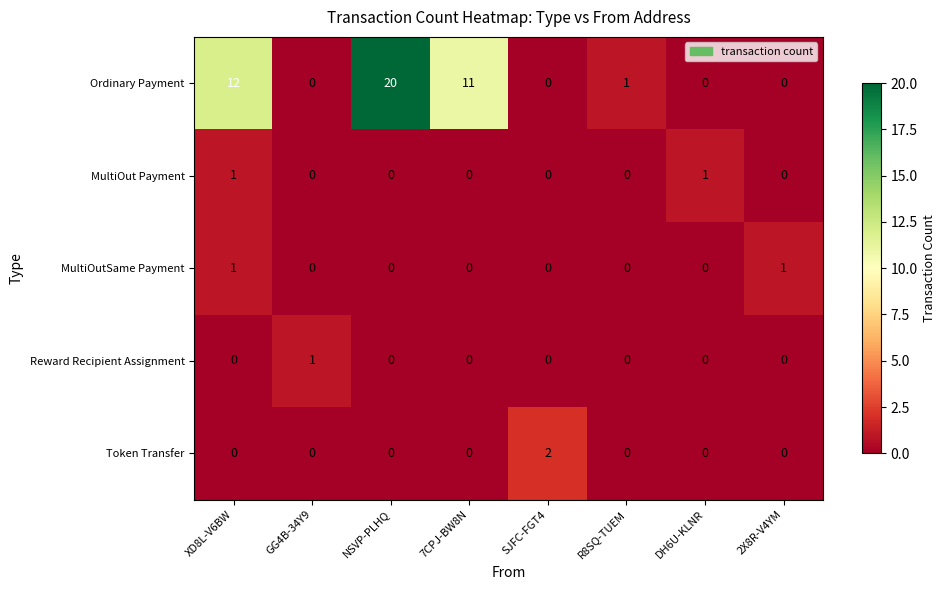

What is the sum of the Ordinary Payment values at NSVP-PLHQ and 2X8R-V4YM?

20